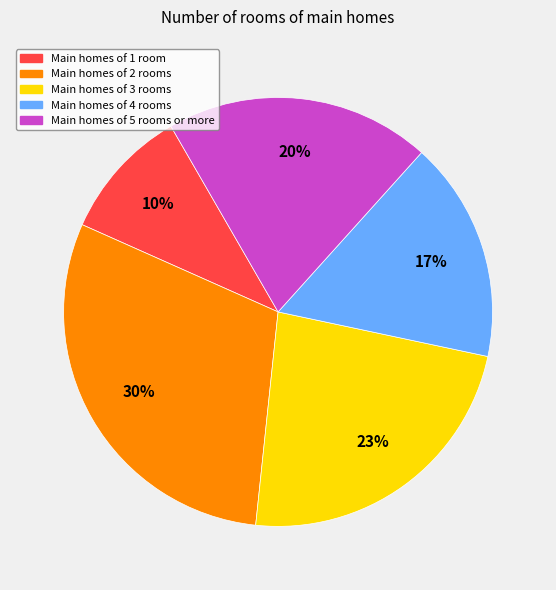

How many slices are in this pie chart?

5